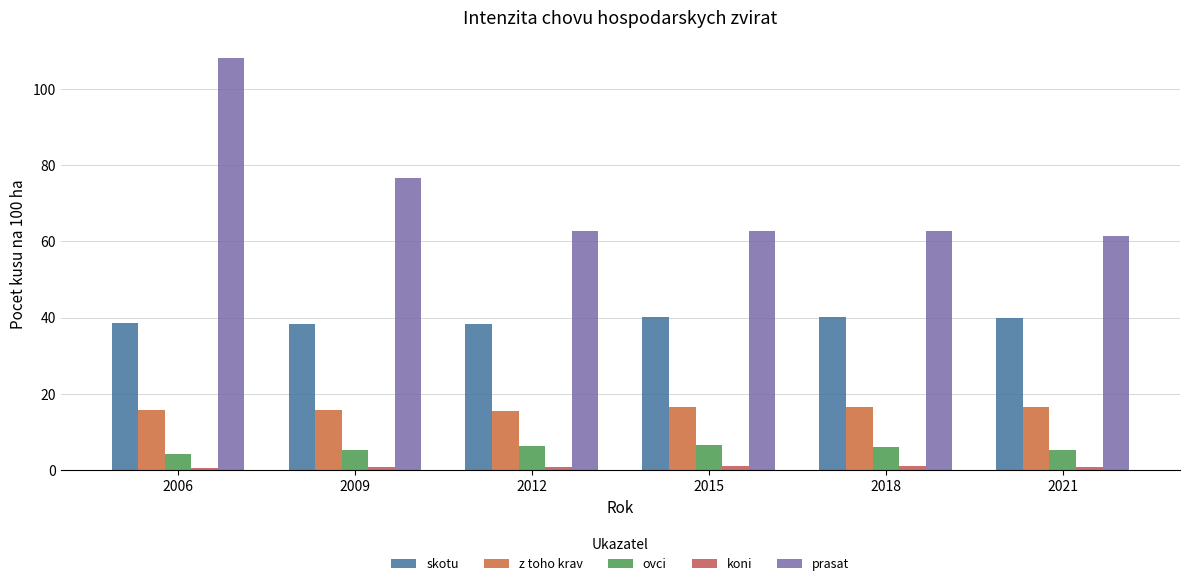

True or false: koni has a value of 0.4 at 2015.

False